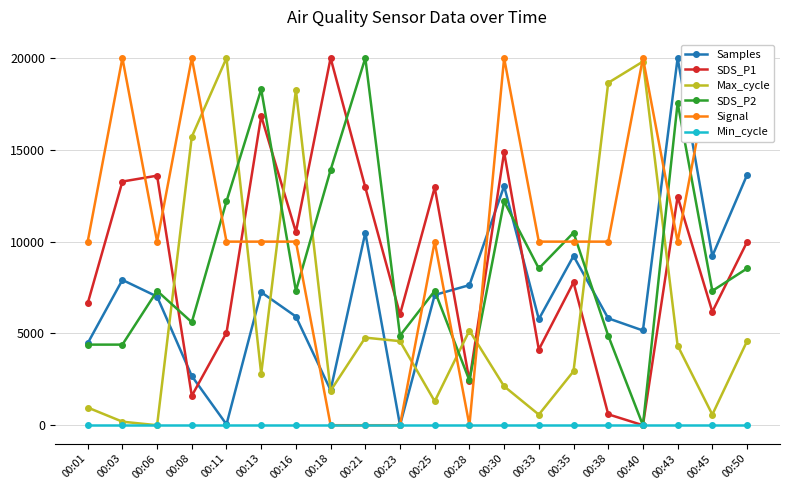

How many interior local valleys does the Max_cycle series have?

6